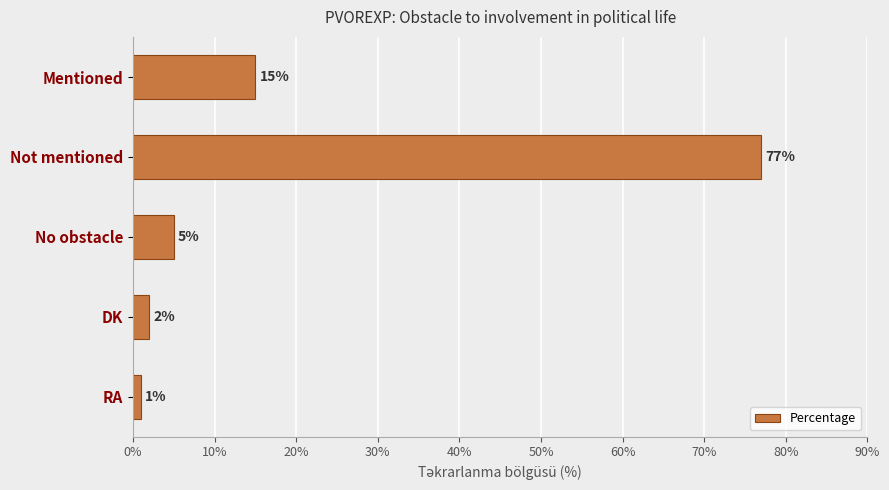

What is the change in value from DK to Mentioned?

+13